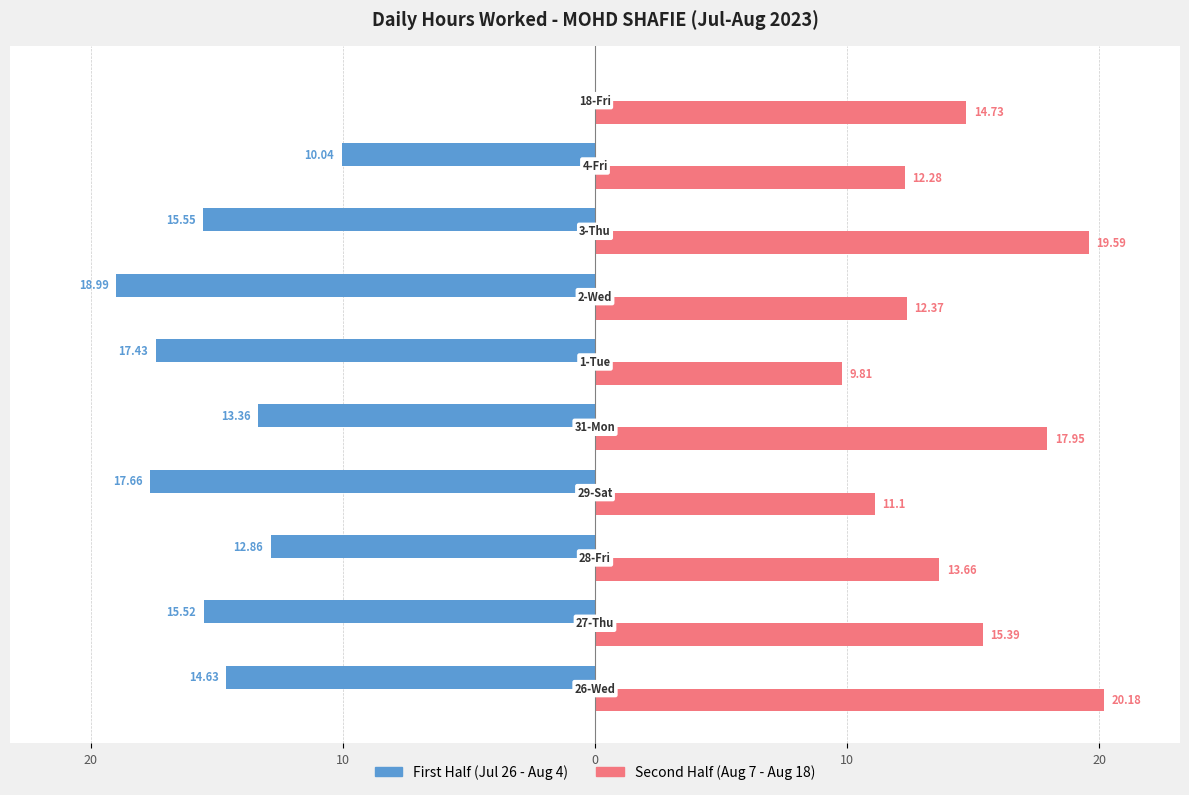

What are all the series names shown in the legend?

First Half (Jul 26 - Aug 4), Second Half (Aug 7 - Aug 18)